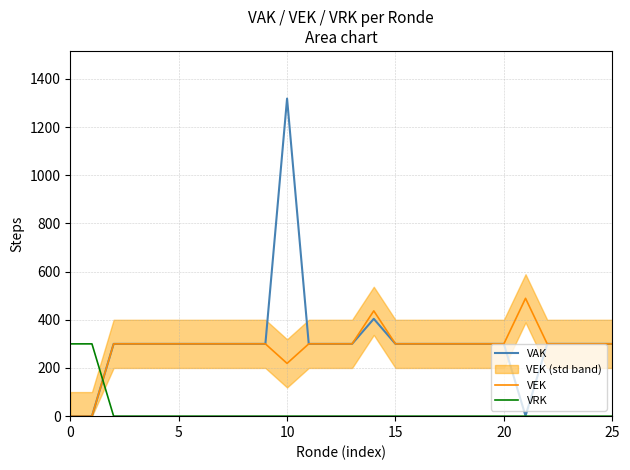

Which series has the largest total across all categories?

VAK